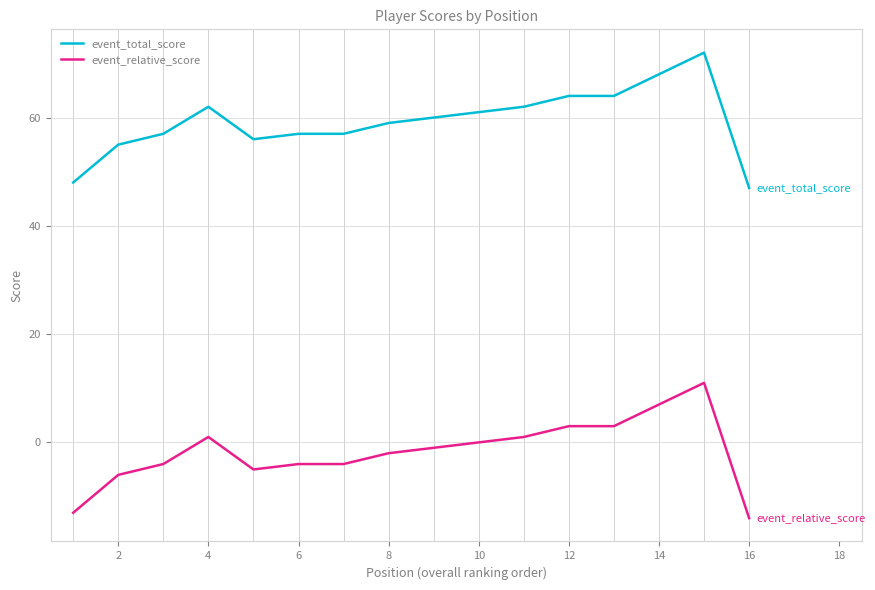

Rank the series by their maximum value, from highest to lowest.

event_total_score, event_relative_score